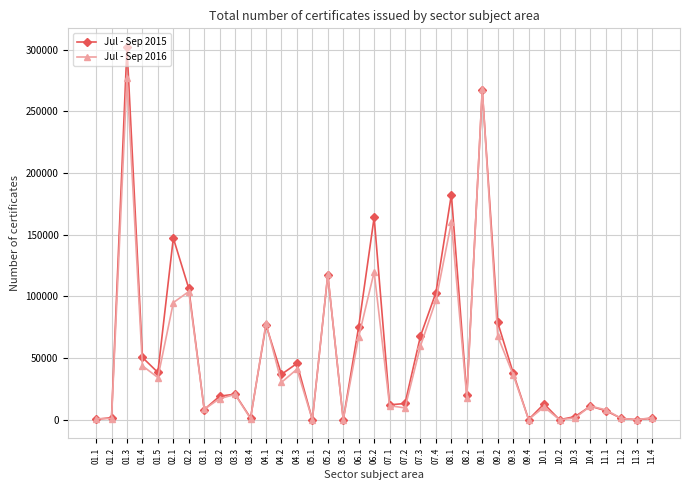

What is the maximum value shown in the chart?

302300